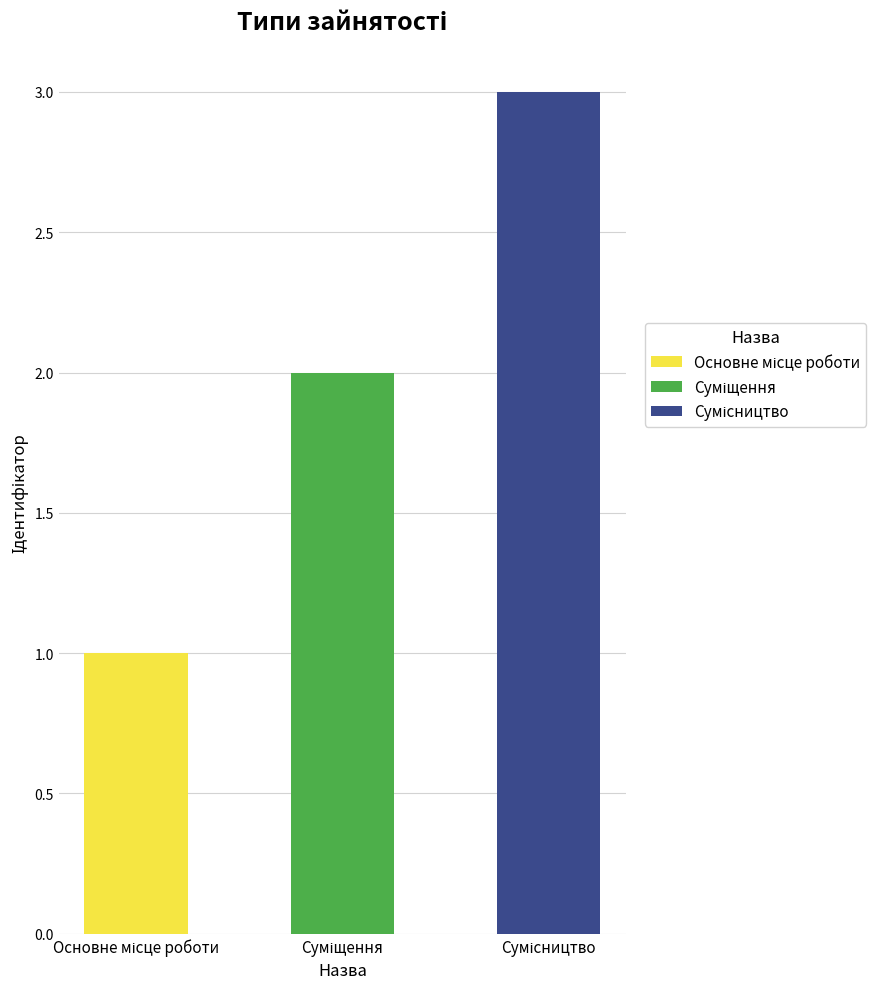

What is the difference between the second highest and minimum values?

1